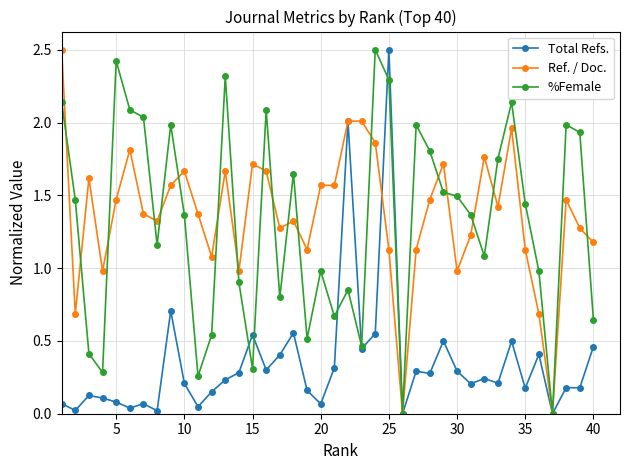

How many values in the %Female series are below 1?

16